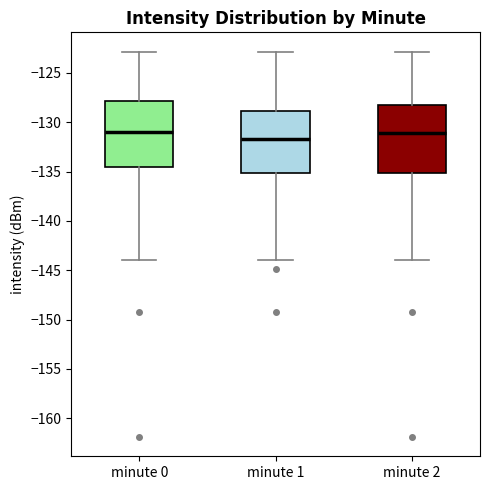

Reading left to right, read every box against the y-axis: the position of its median line, the range the box covers, and the ends of its whiskers. The values are not printed on the chart, so give them approximately, as read against the axis.

minute 0: median -131.0, box -134.5 to -128.0, whiskers -144.0 to -123.0
minute 1: median -131.5, box -135.0 to -129.0, whiskers -144.0 to -123.0
minute 2: median -131.0, box -135.0 to -128.0, whiskers -144.0 to -123.0